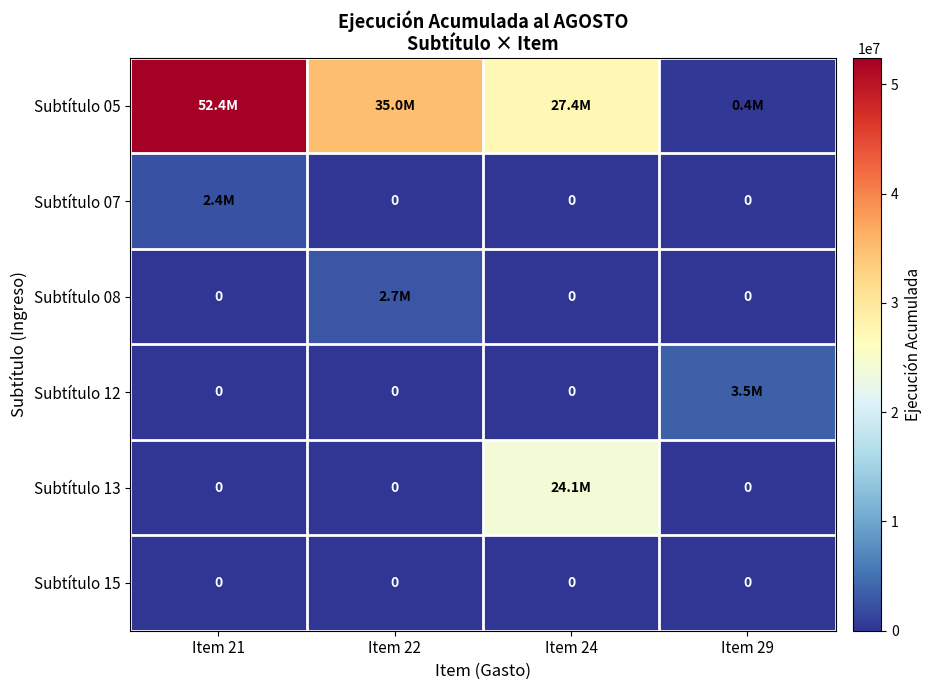

The value of Subtítulo 15 at Item 29 is 0. True or false?

True